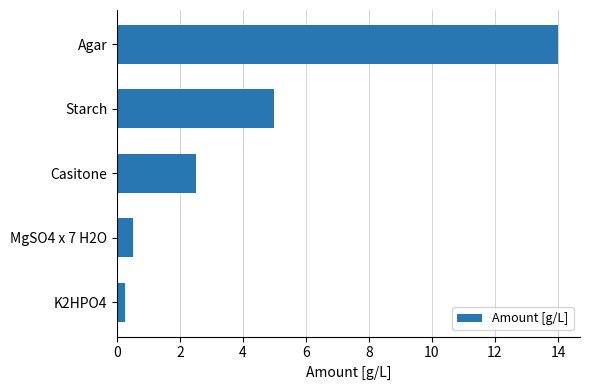

True or false: the data shows 0.5 at MgSO4 x 7 H2O.

True